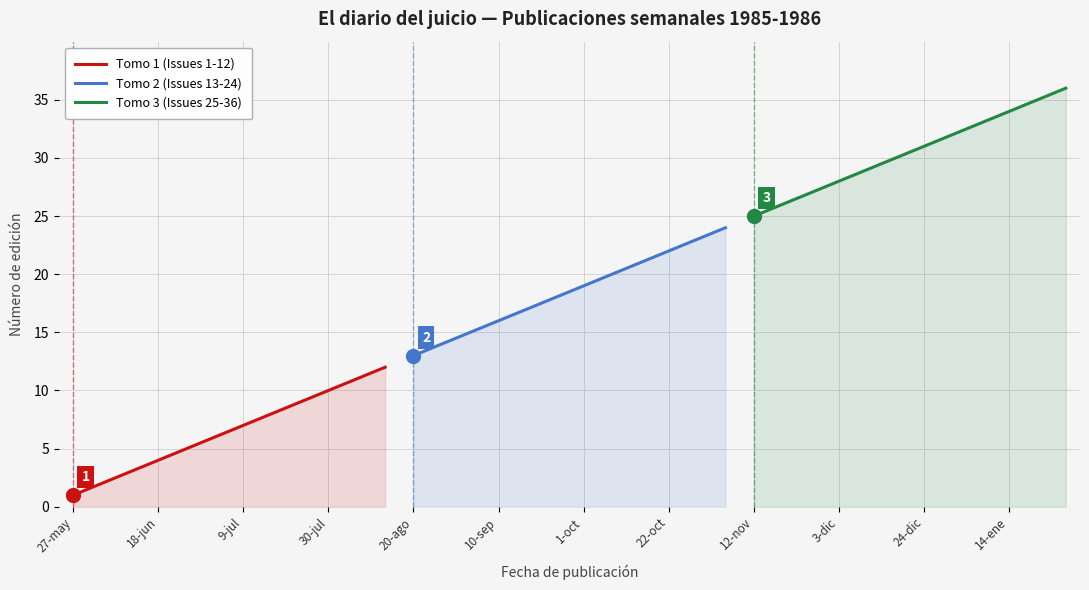

True or false: Tomo 1 (Issues 1-12) has a value of 4 at 18-jun.

True